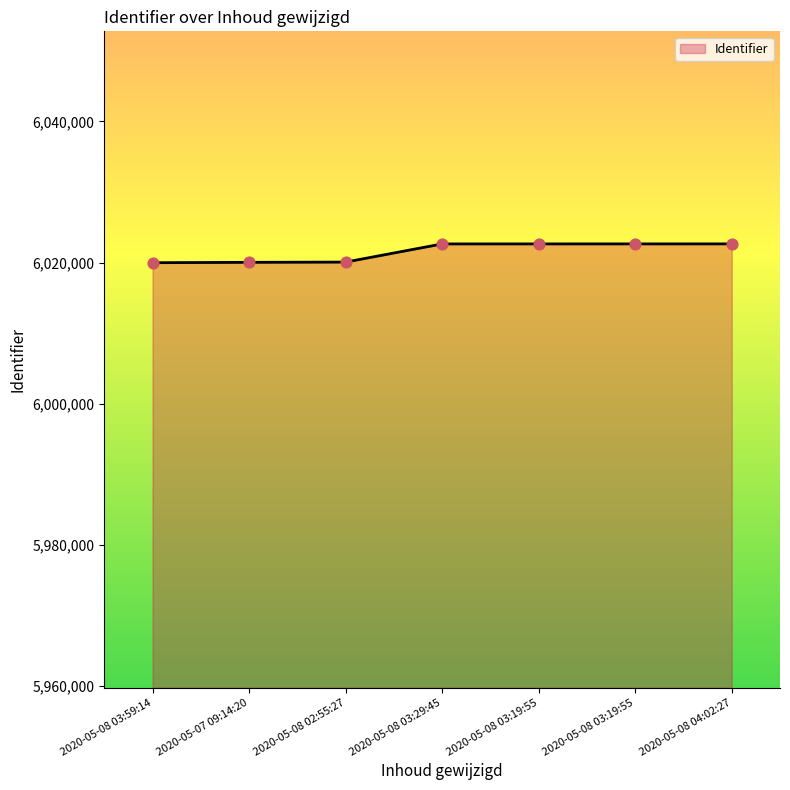

Between 2020-05-08 03:19:55 and 2020-05-08 03:59:14, which is larger?

2020-05-08 03:19:55